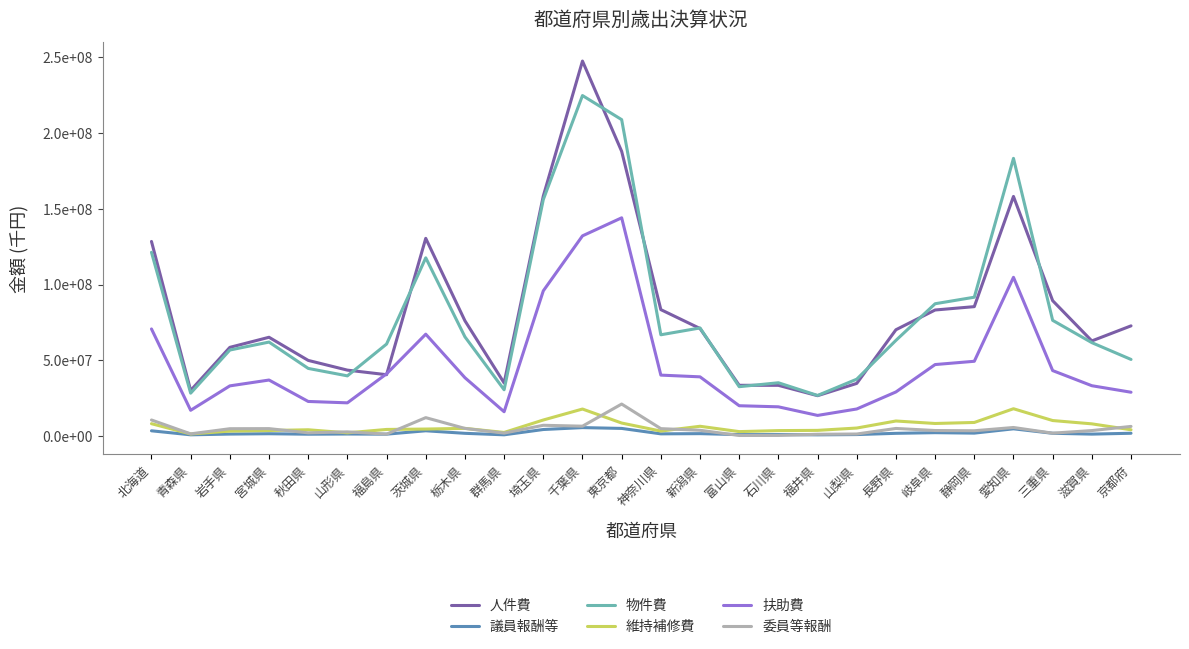

Is this an area chart (filled region under the line)?

No